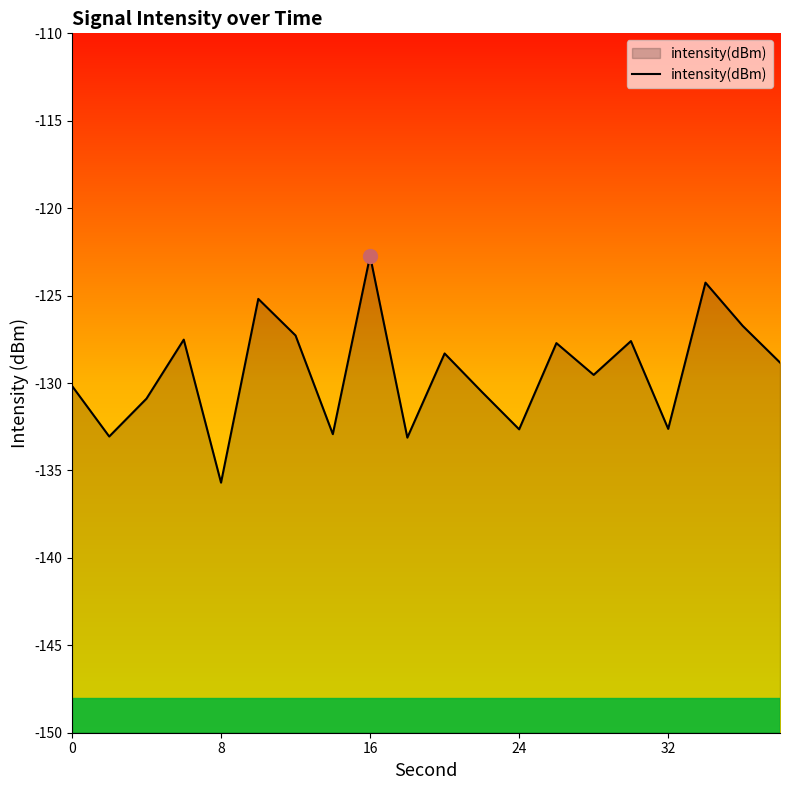

Does the chart have visible grid lines?

No